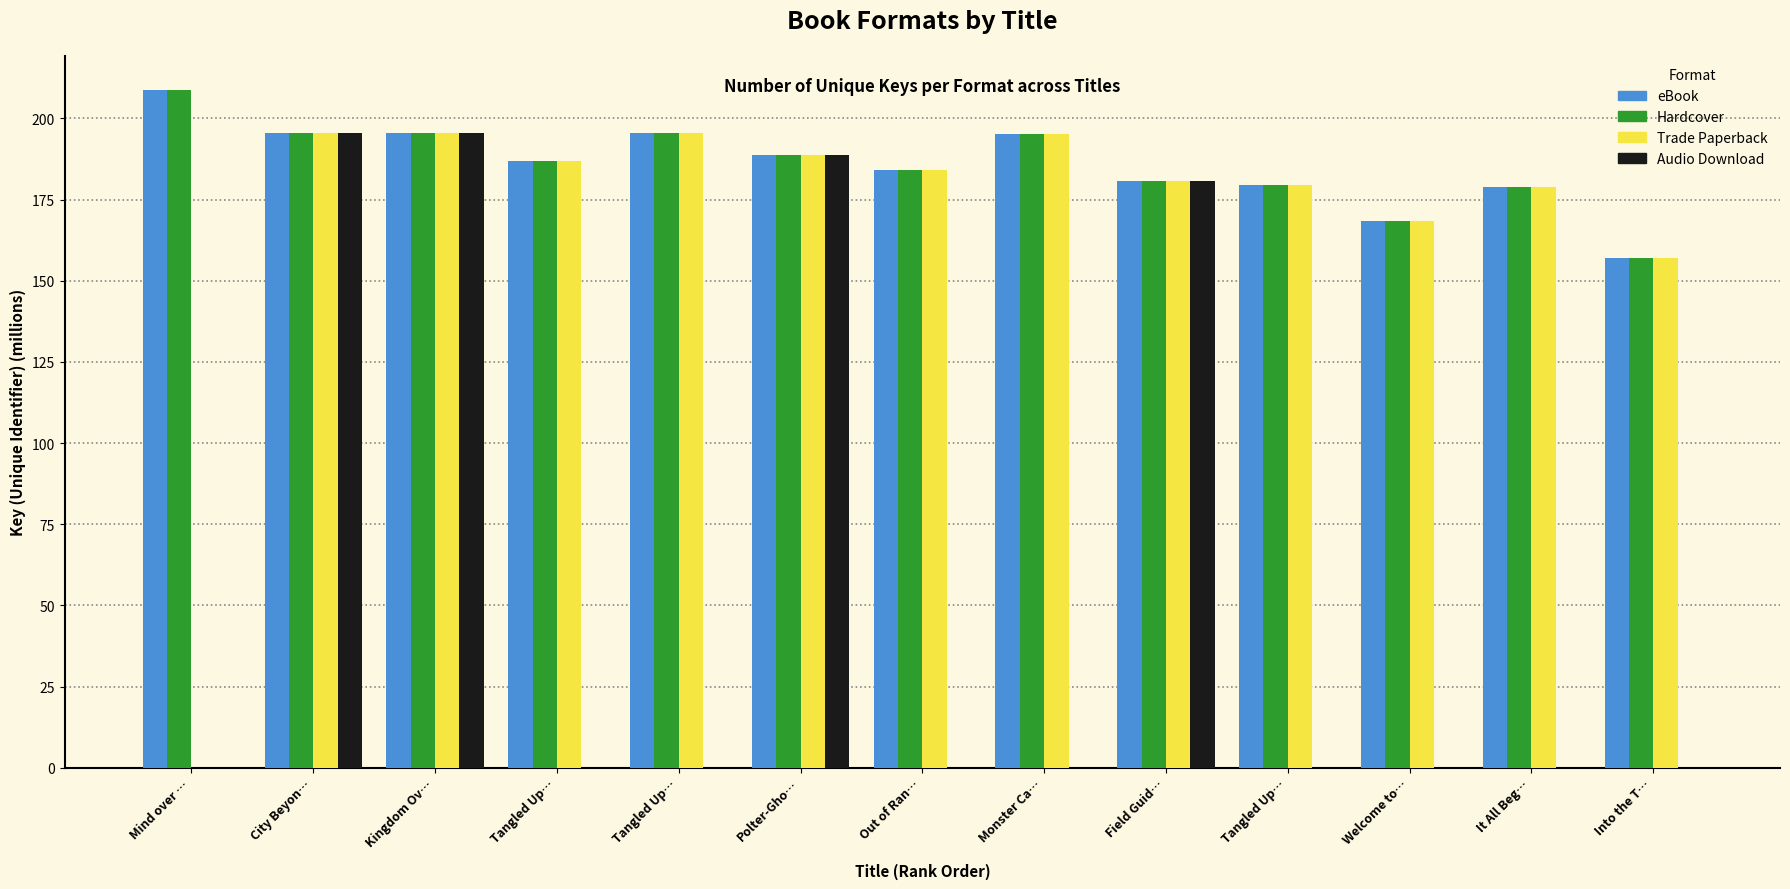

Rank the categories by eBook value from highest to lowest.

Mind over …, City Beyon…, Kingdom Ov…, Tangled Up…, Monster Ca…, Polter-Gho…, Tangled Up…, Out of Ran…, Field Guid…, Tangled Up…, It All Beg…, Welcome to…, Into the T…